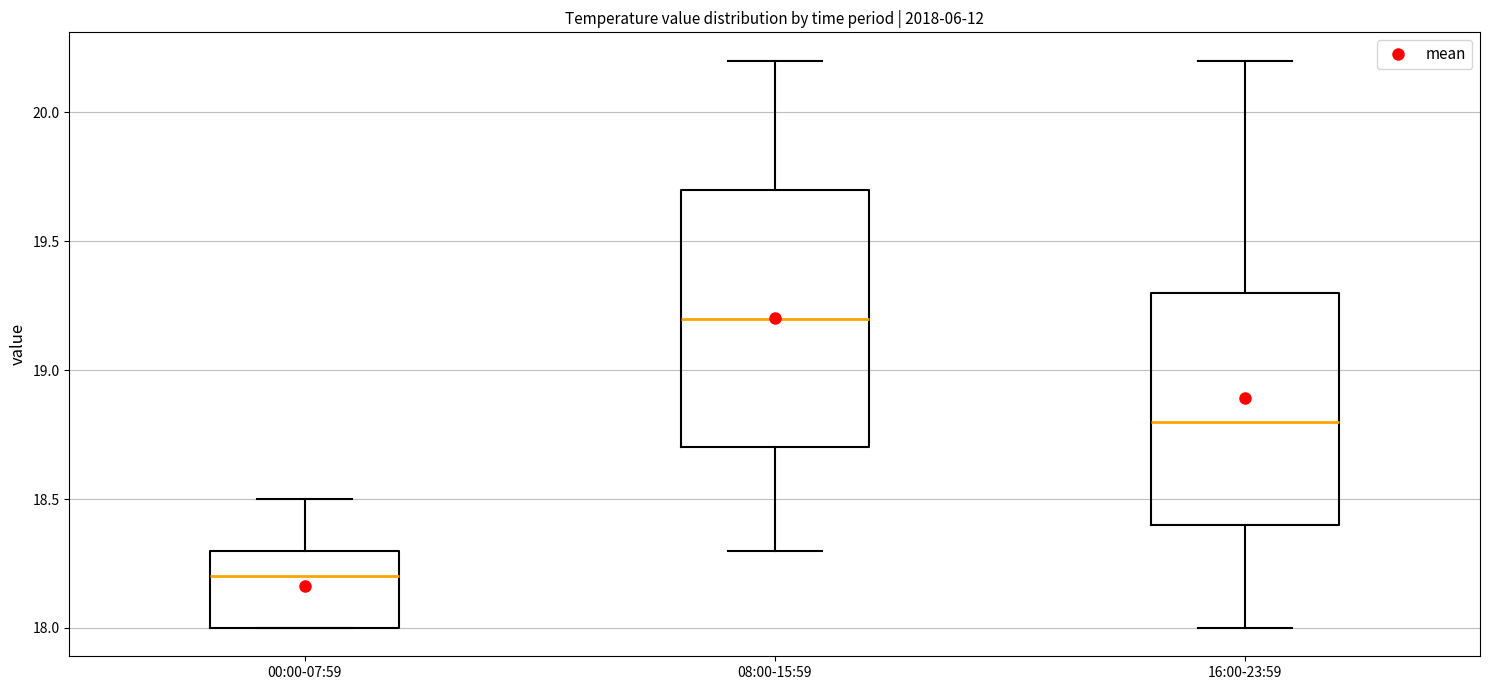

Which box is the tallest, from its lower edge to its upper edge?

08:00-15:59